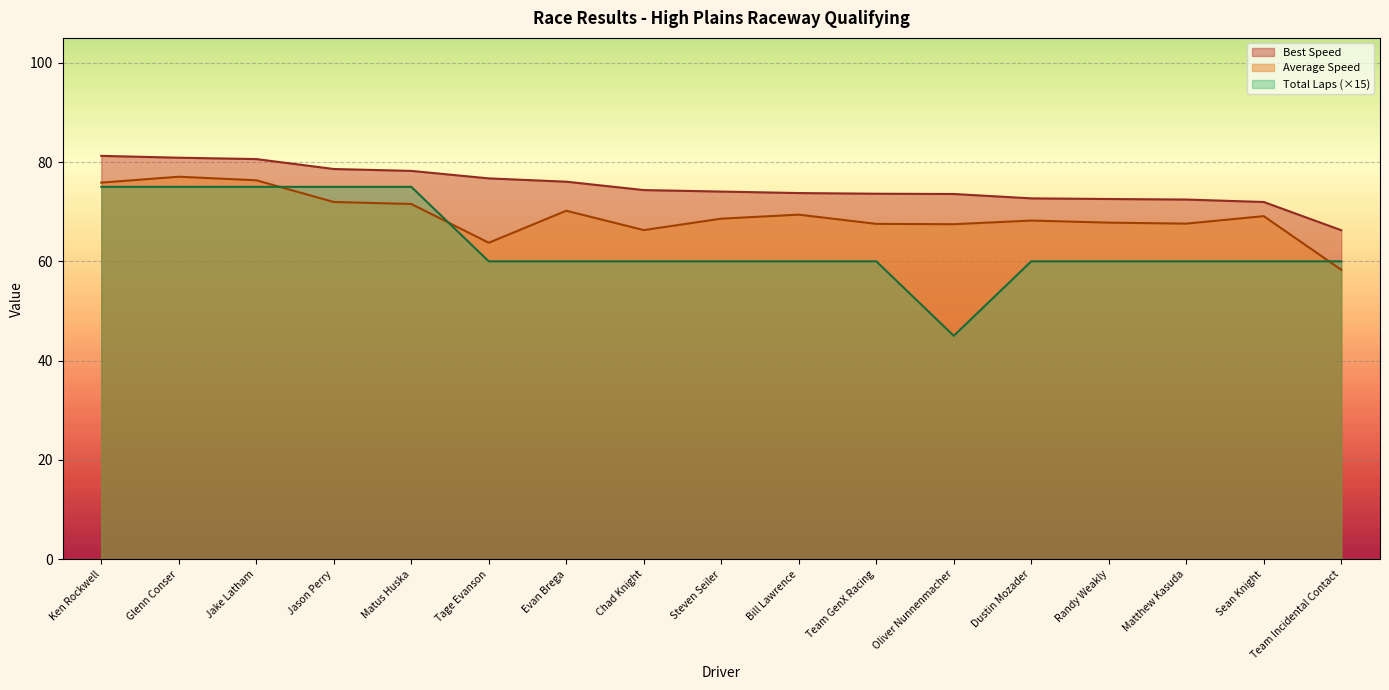

Which category has the lowest value in the Best Lap time series?

Team Incidental Contact